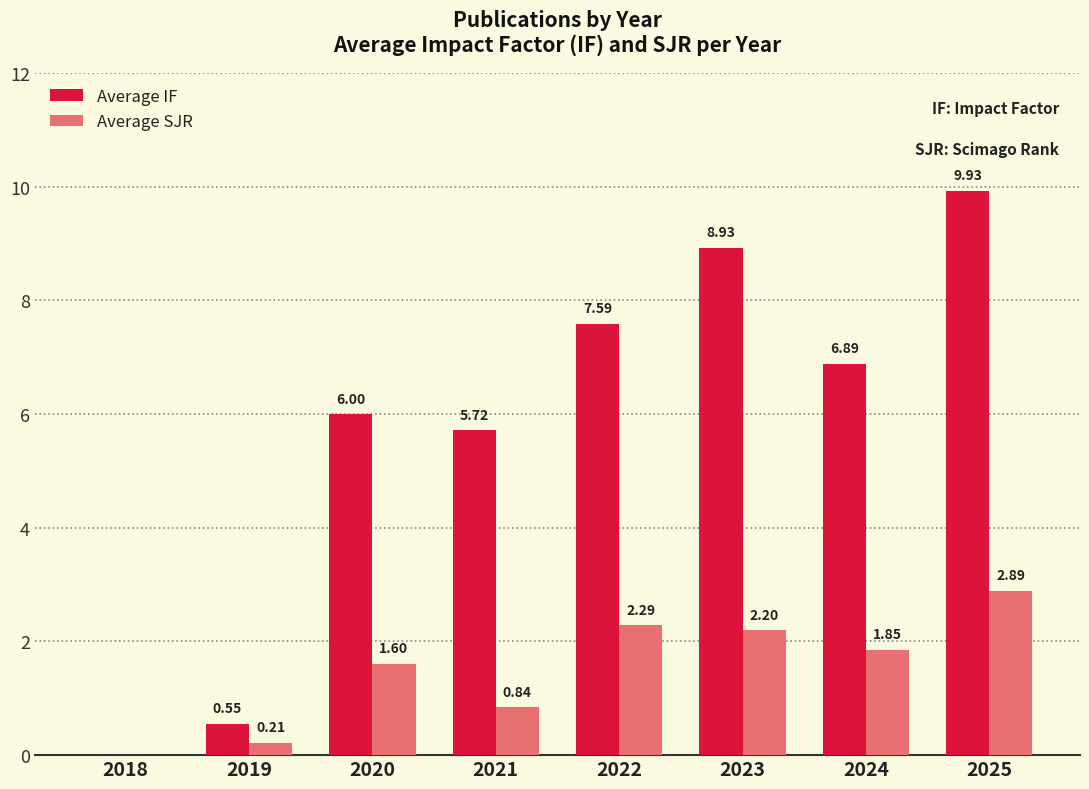

Between 2023 and 2024, which series saw the biggest shift?

Average IF